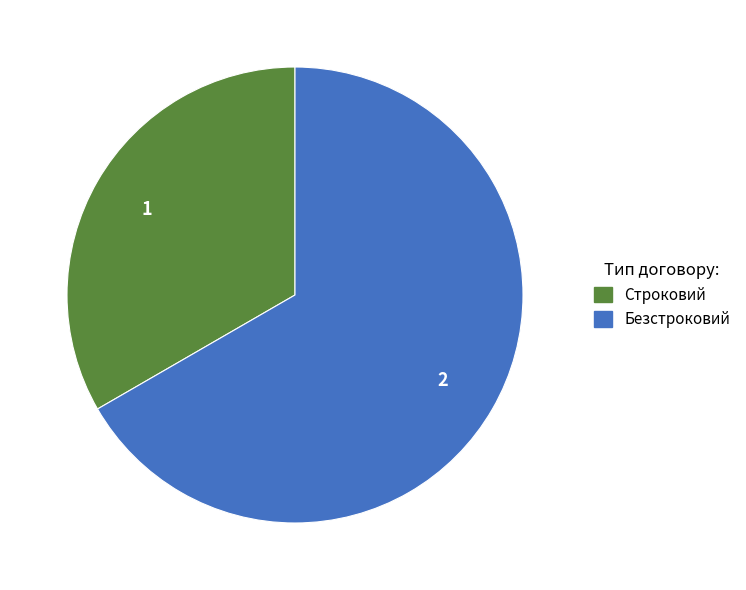

The Безстроковий slice represents 67% of the pie. True or false?

True